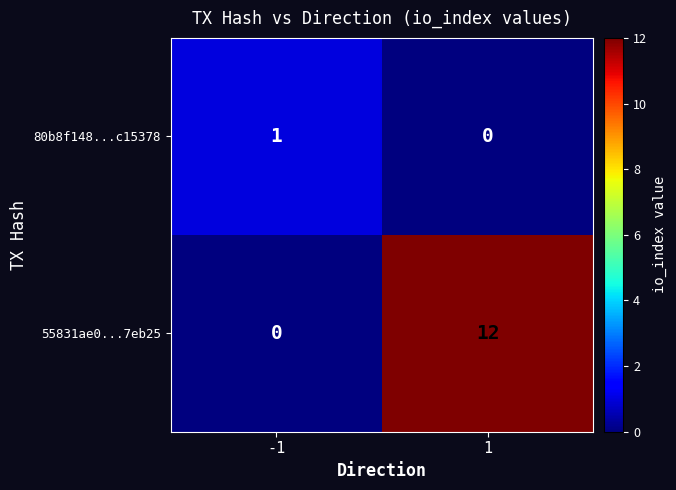

Which series changed the most between -1 and 1?

55831ae0...7eb25